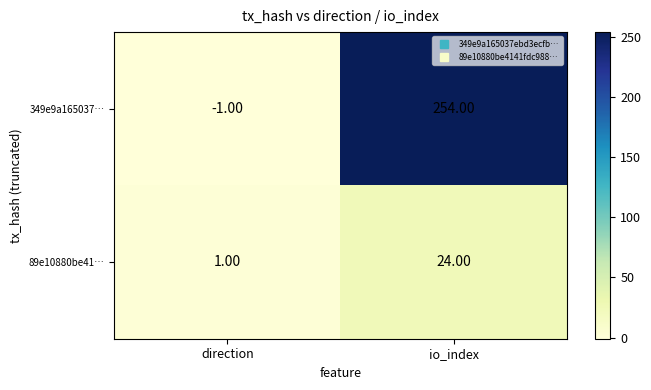

At how many categories does at least one series exceed 86?

1